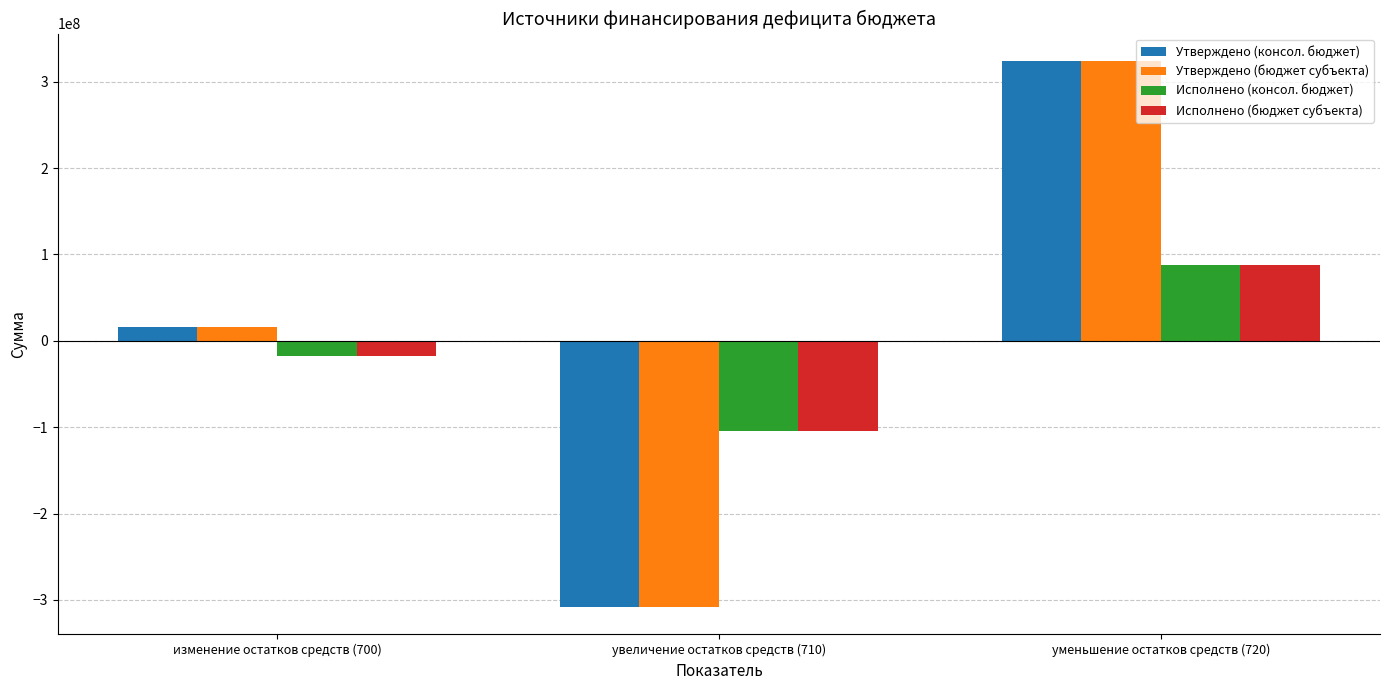

What is the sum of the Исполнено (консол. бюджет) values at увеличение остатков средств (710) and изменение остатков средств (700)?

-121423364.5